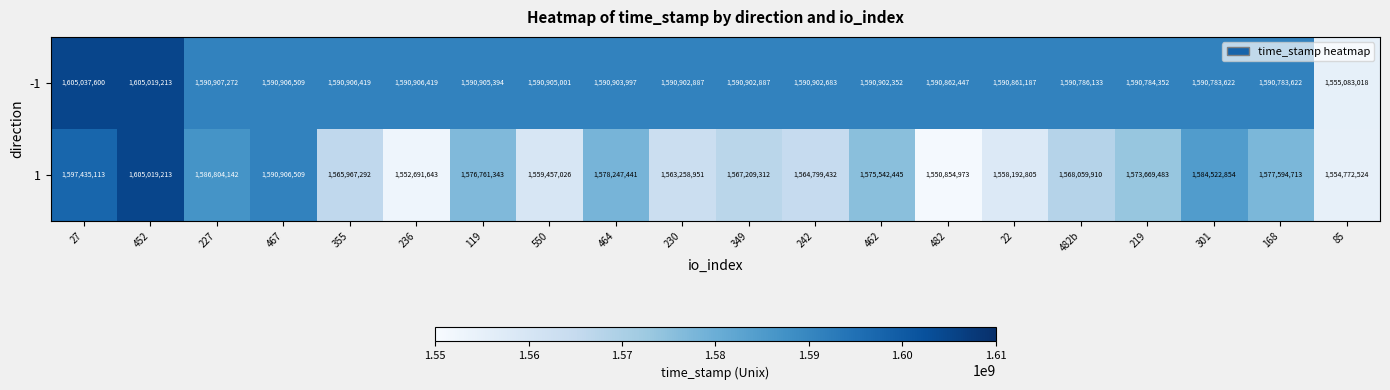

At which category is the sum across all series the highest?

452